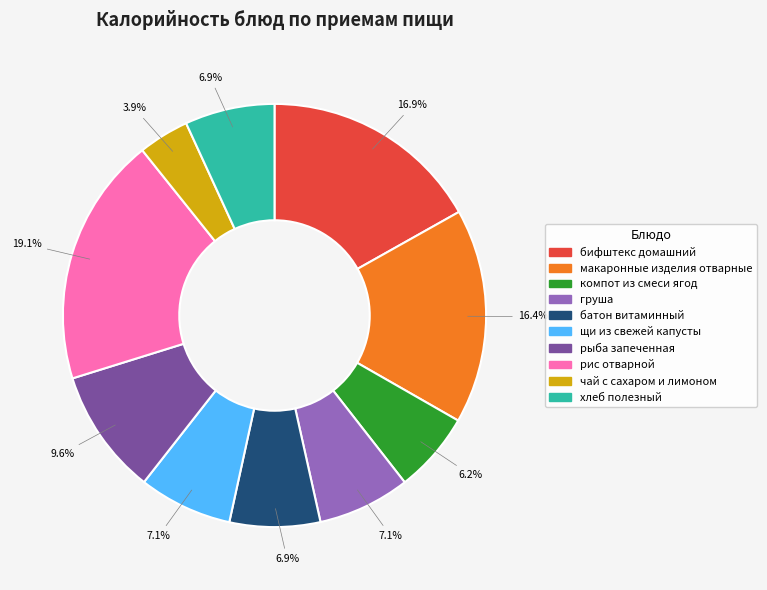

What is the total percentage of компот из смеси ягод and щи из свежей капусты?

13.3%